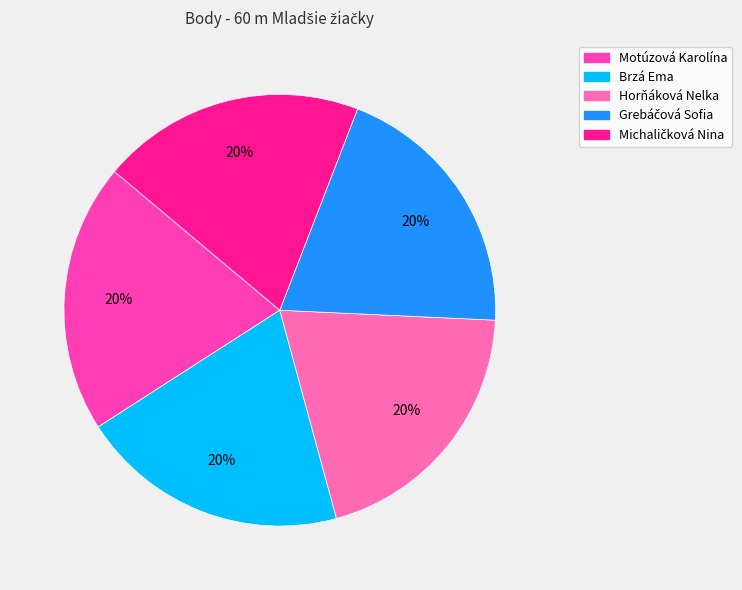

Does any single category account for the majority?

No